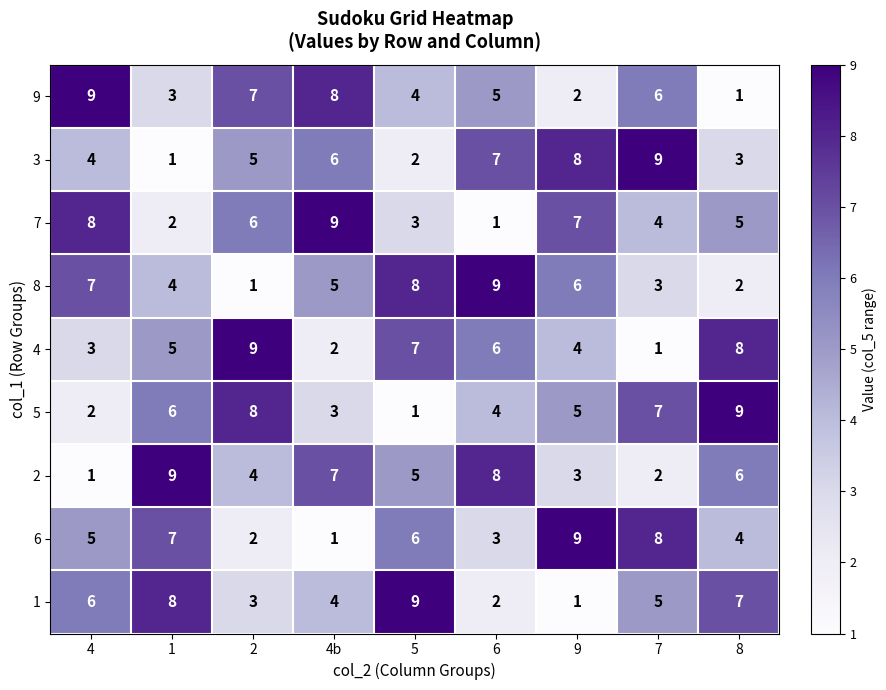

The value of 2 at 4 is 1. True or false?

True